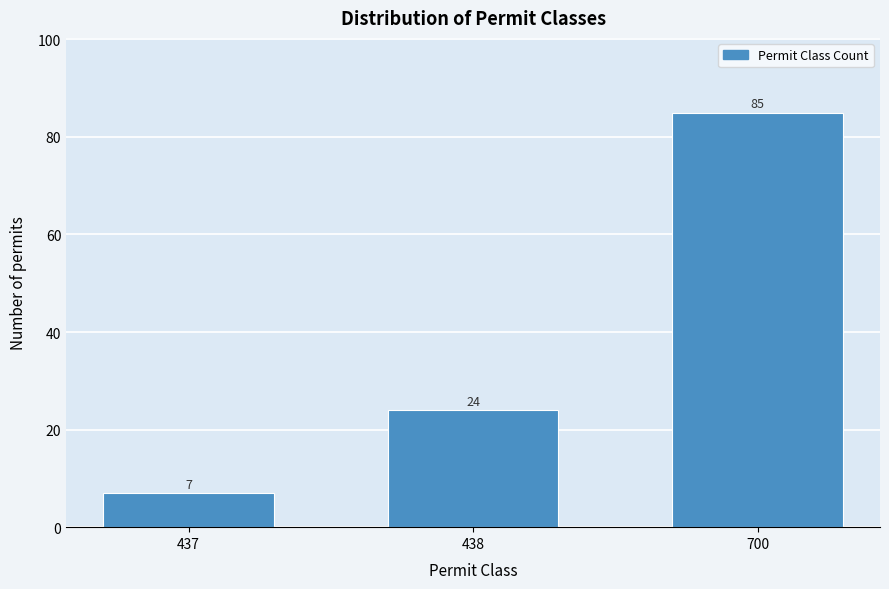

Reading left to right, what are all the values shown in this chart?

437=7	438=24	700=85